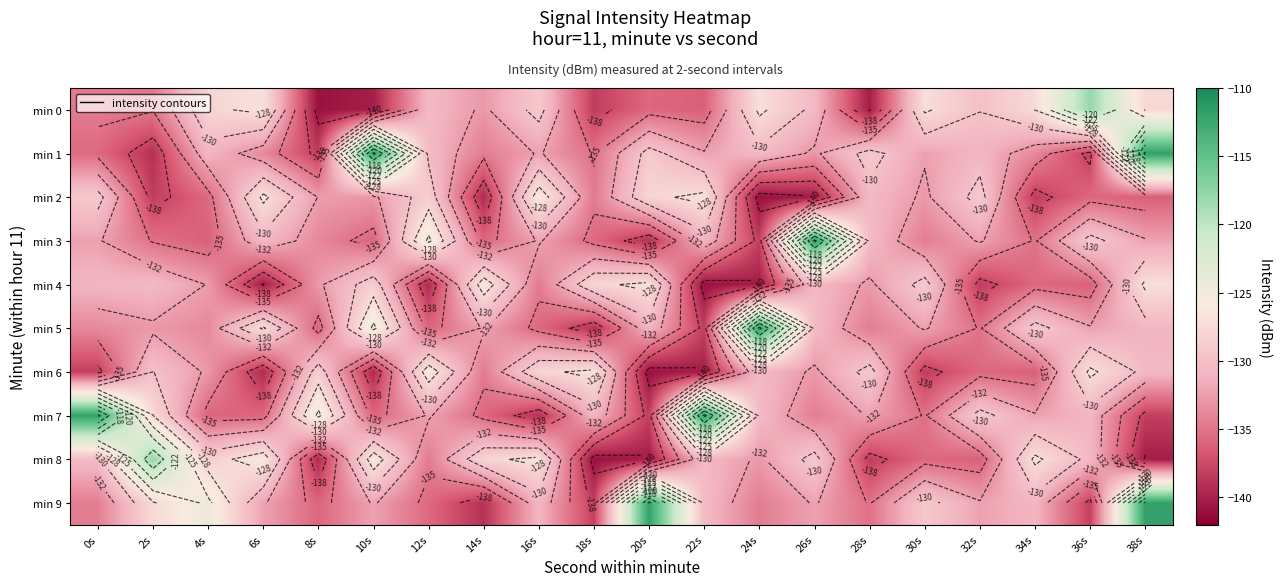

Is it true that min 8 equals -140.2 at 20s?

True